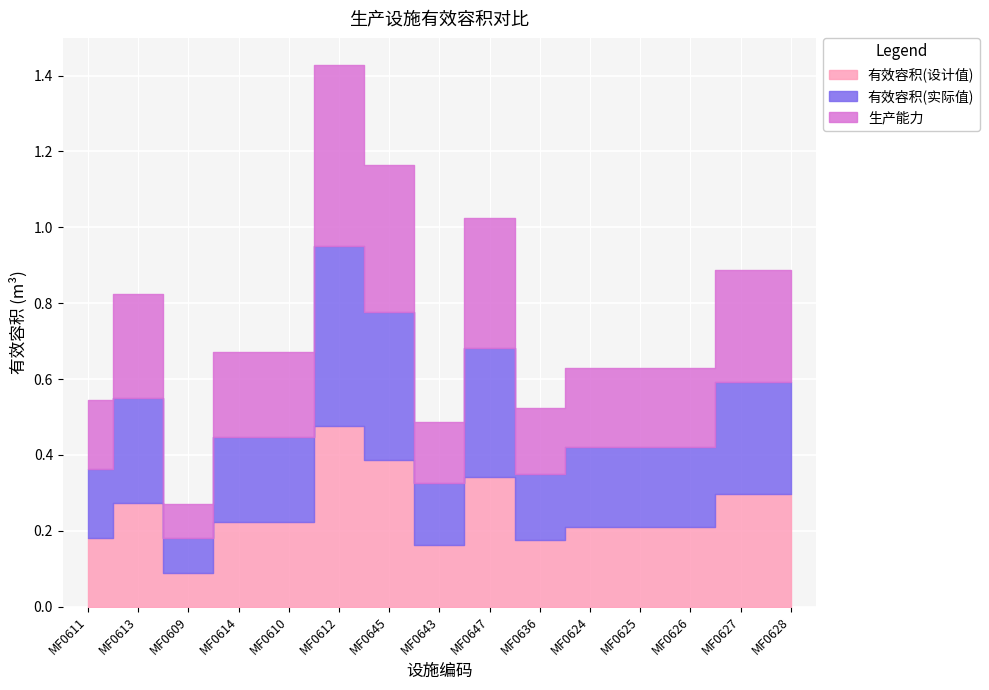

What is the difference between the maximum and second lowest values in the 有效容积(设计值) series?

0.3